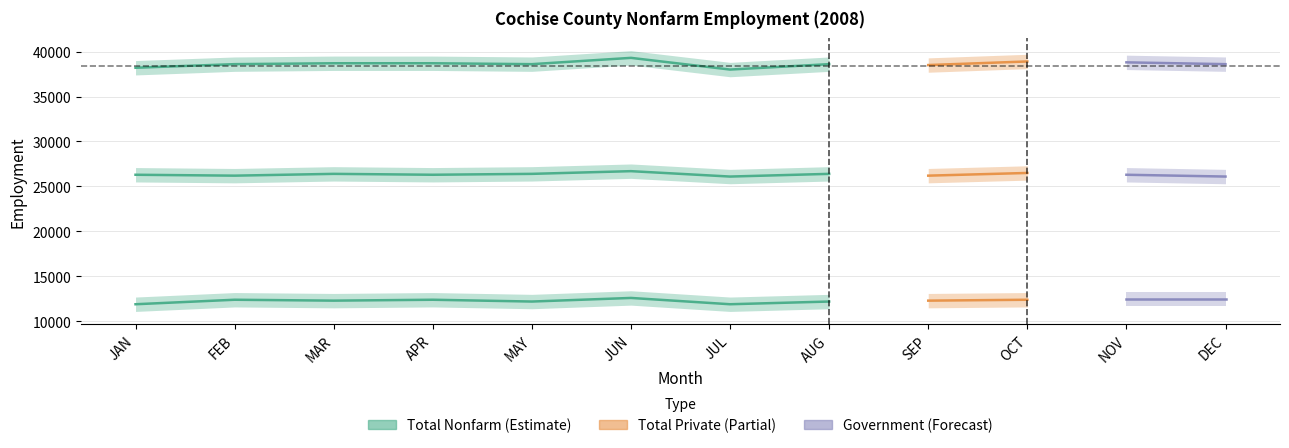

How many lines are shown in the chart?

3